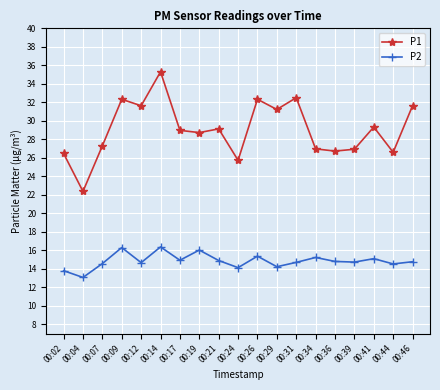

At how many categories does at least one series exceed 13?

19